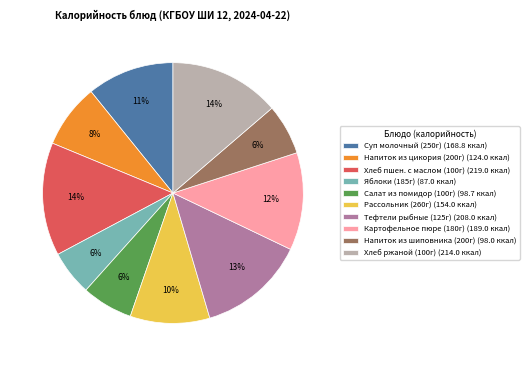

Count the number of slices in the pie.

10